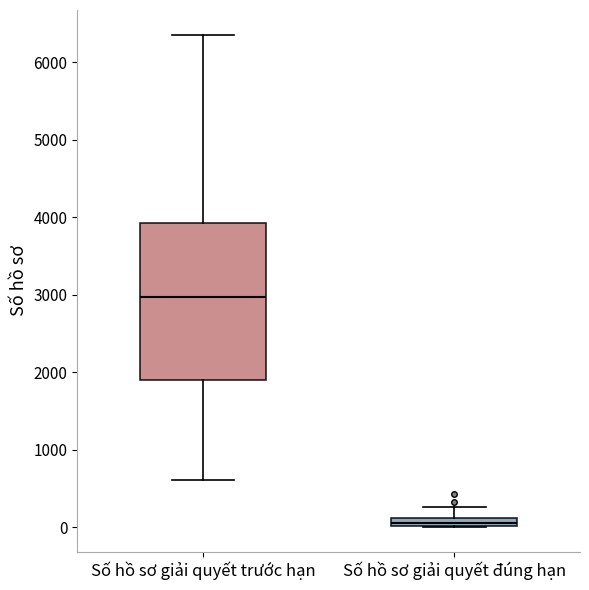

Comparing the boxes themselves (not the whiskers), which one is the tallest?

Số hồ sơ giải quyết trước hạn